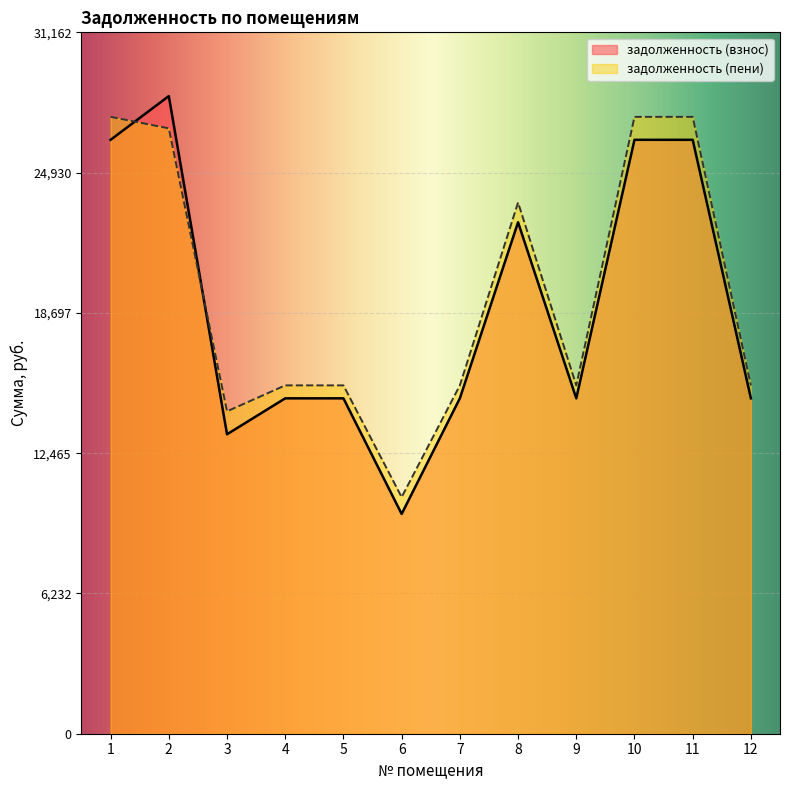

How many lines are shown in the chart?

2